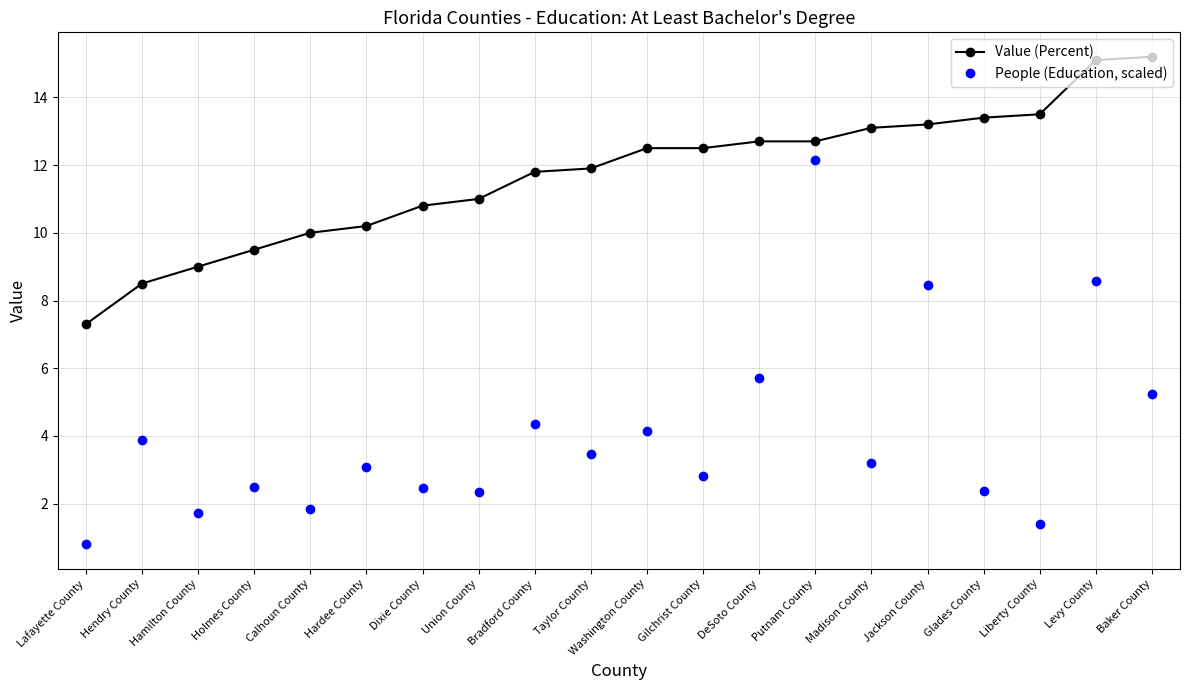

The Value (Percent) series shows 11.8 at Bradford County. True or false?

True